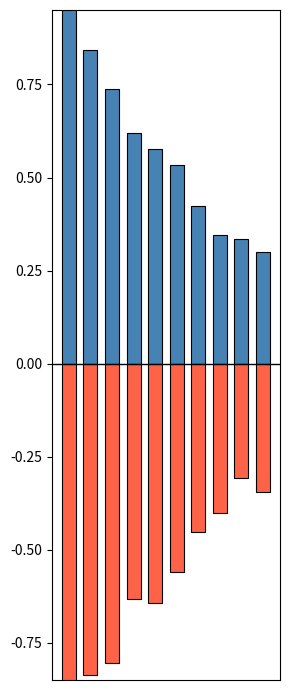

Does the chart contain stacked bars?

No